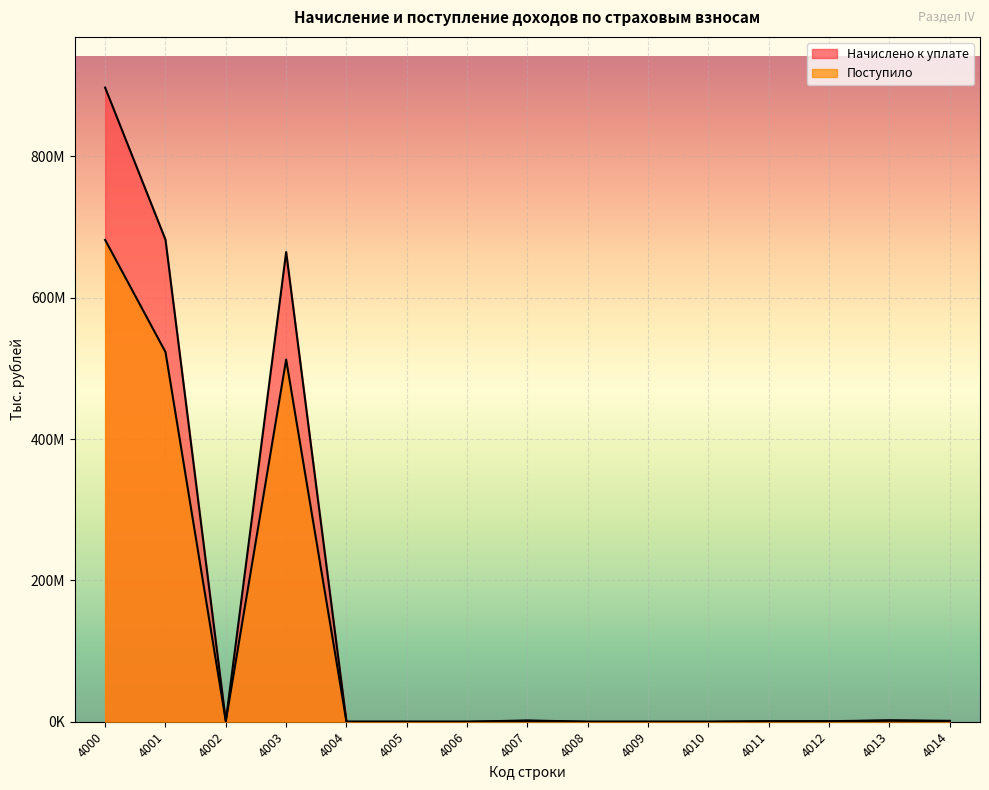

How many interior local peaks does the Начислено к уплате series have?

3